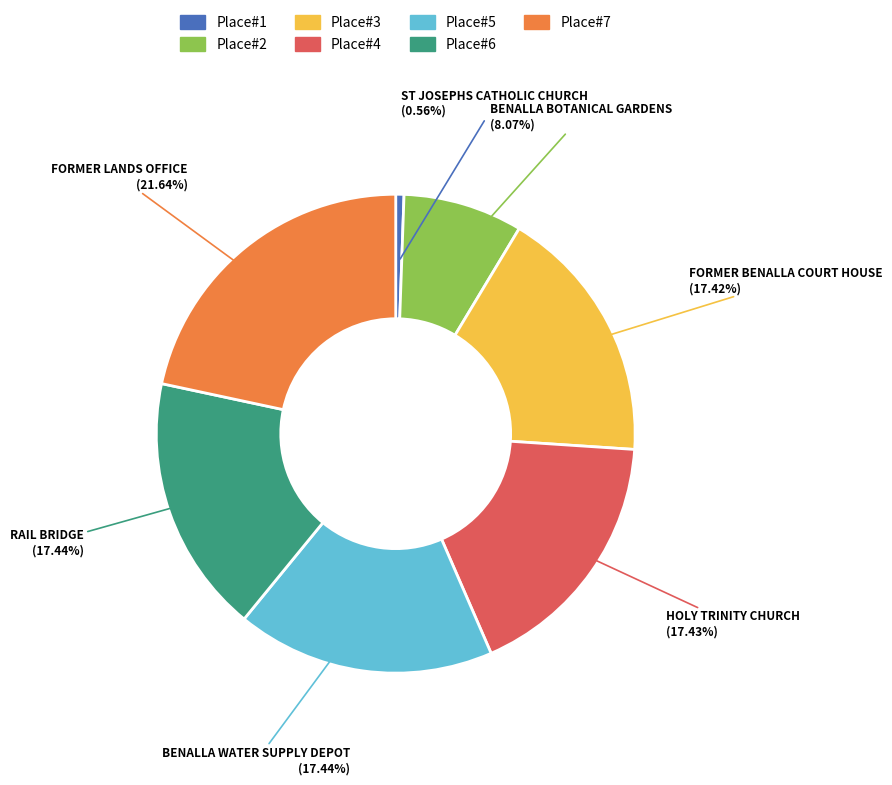

Is the sum of FORMER BENALLA COURT HOUSE and RAIL BRIDGE greater than half?

No